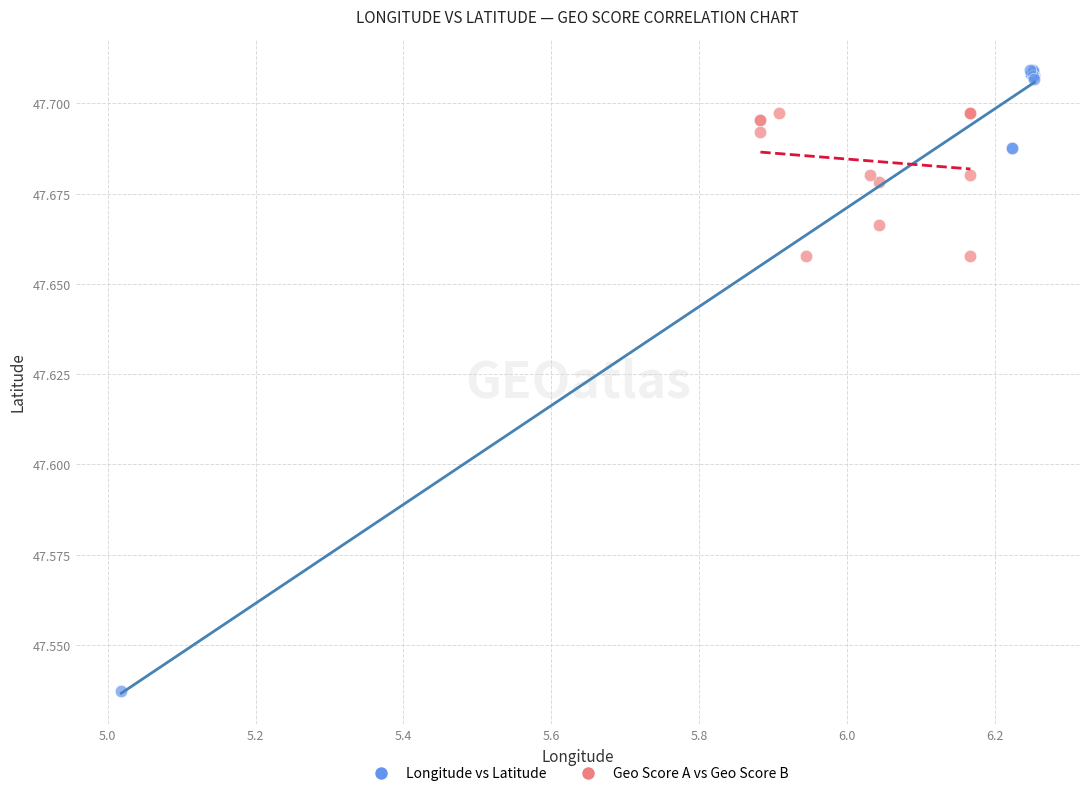

Which series contains the highest Y value?

Longitude vs Latitude